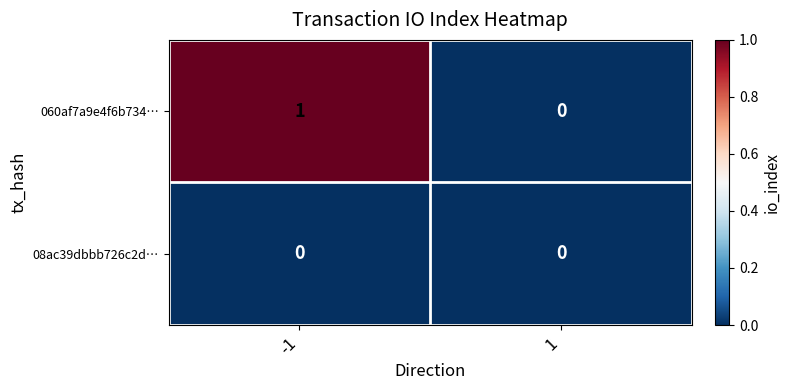

Is the value of 060af7a9e4f6b734… at -1 greater than the value of 08ac39dbbb726c2d… at -1?

Yes